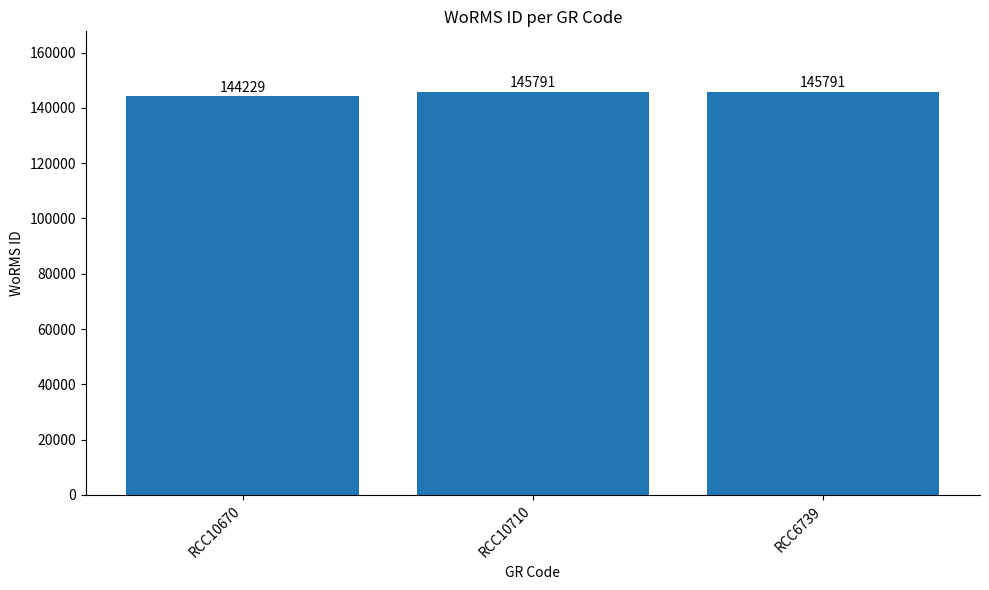

What is the label of the 2nd bar from the right?

RCC10710